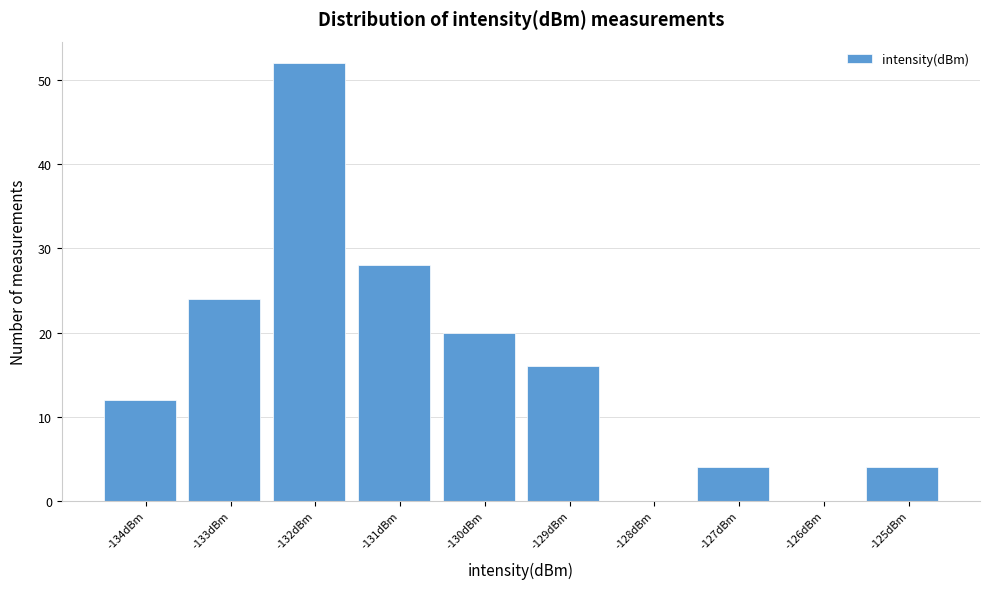

Reading left to right, extract all data points from this chart.

-134dBm=12	-133dBm=24	-132dBm=52	-131dBm=28	-130dBm=20	-129dBm=16	-128dBm=0	-127dBm=4	-126dBm=0	-125dBm=4